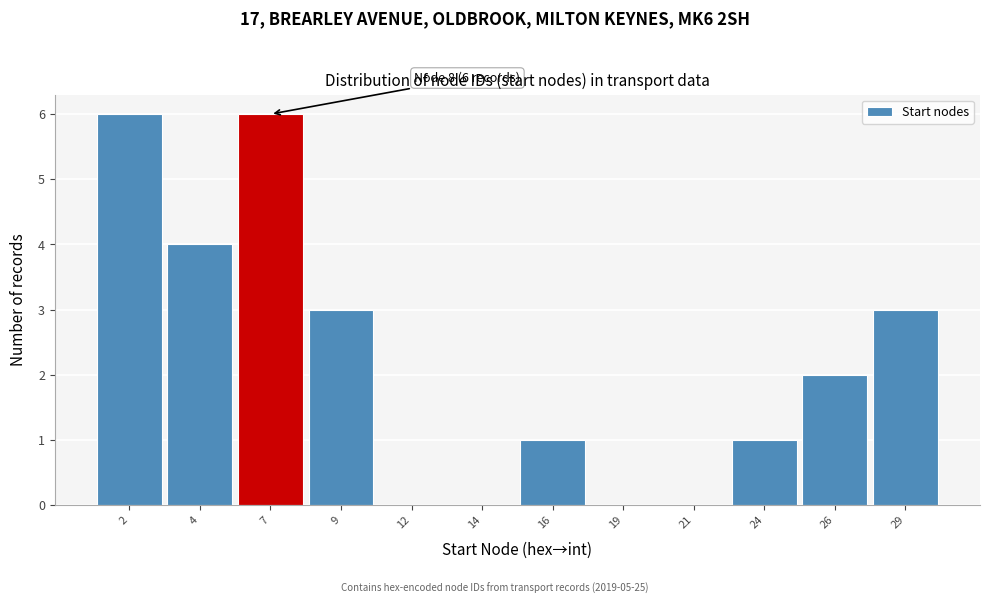

Reading right to left, transcribe all the data shown in this chart.

29=3	26=2	24=1	21=0	19=0	16=1	14=0	12=0	9=3	7=6	4=4	2=6